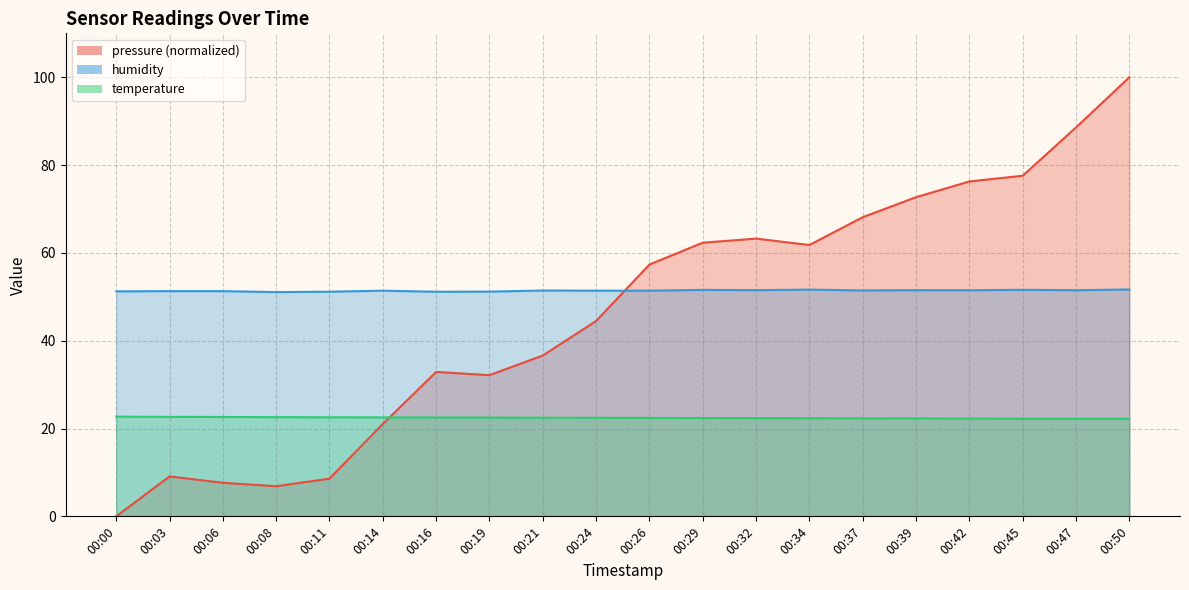

Which category has the highest value in the pressure series?

00:50